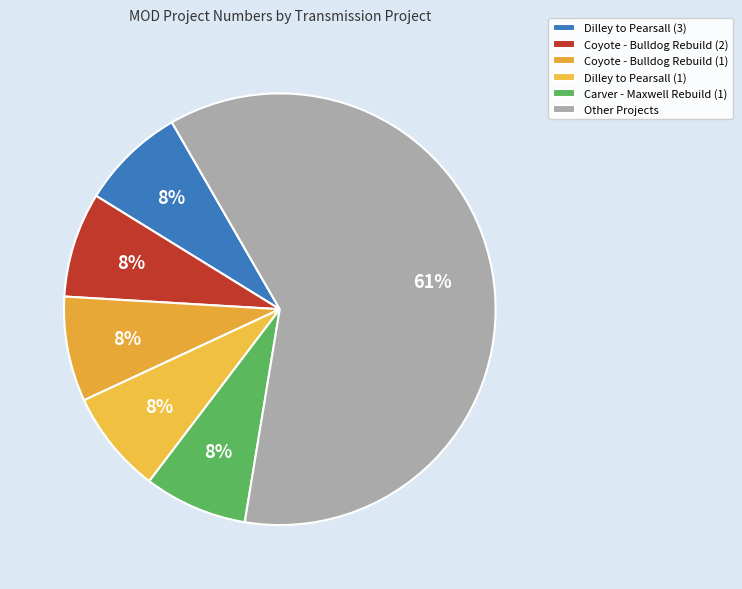

True or false: Dilley to Pearsall (3) accounts for 8% of the total.

True